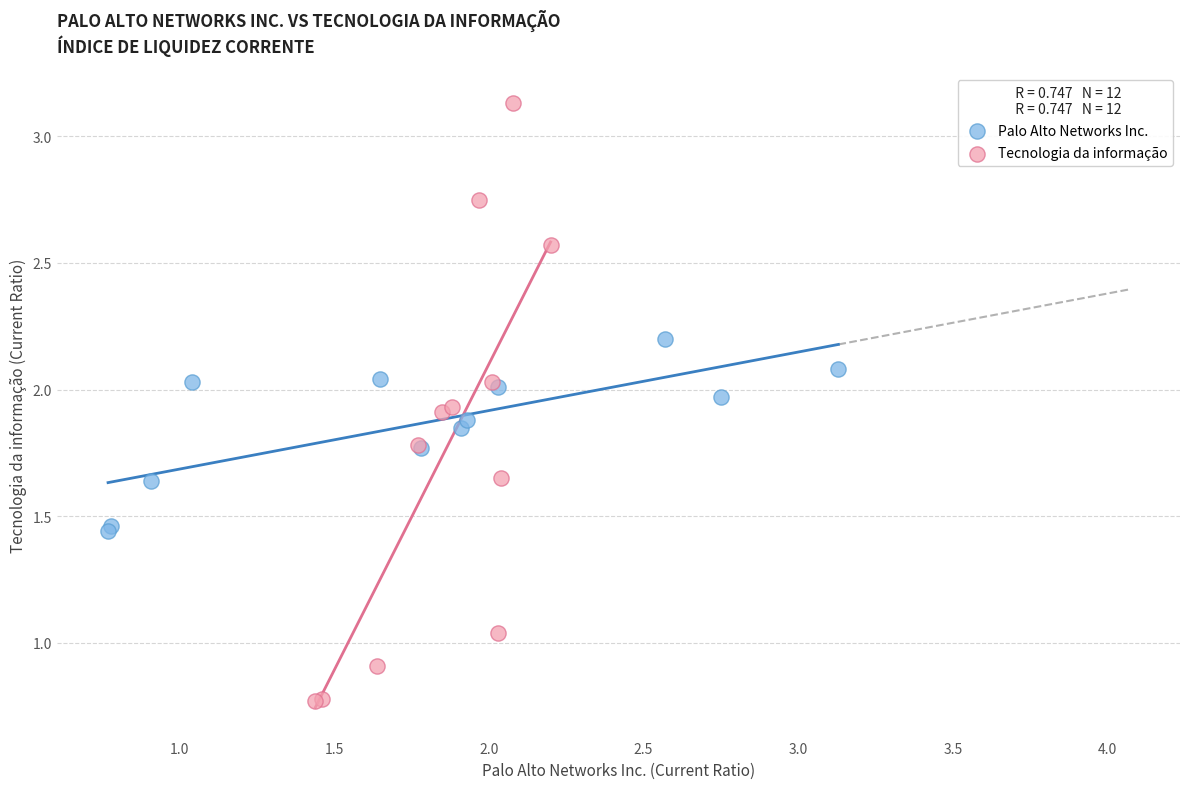

Which series reaches the maximum Y coordinate?

Tecnologia da informação